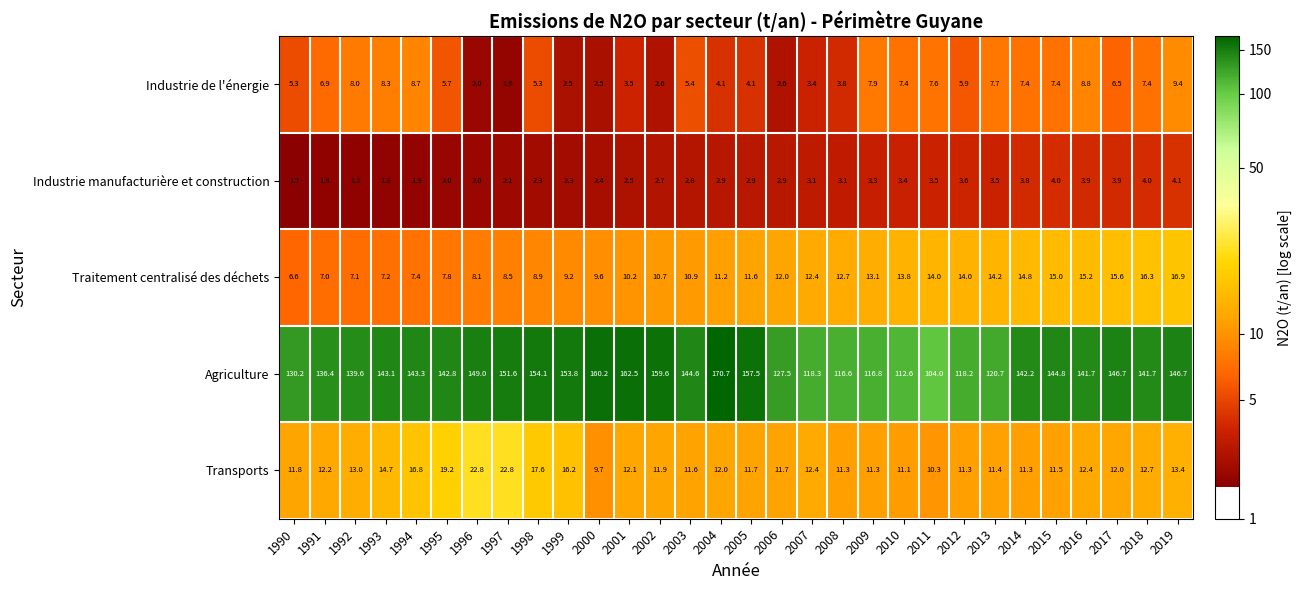

What is the greatest value displayed?

170.7